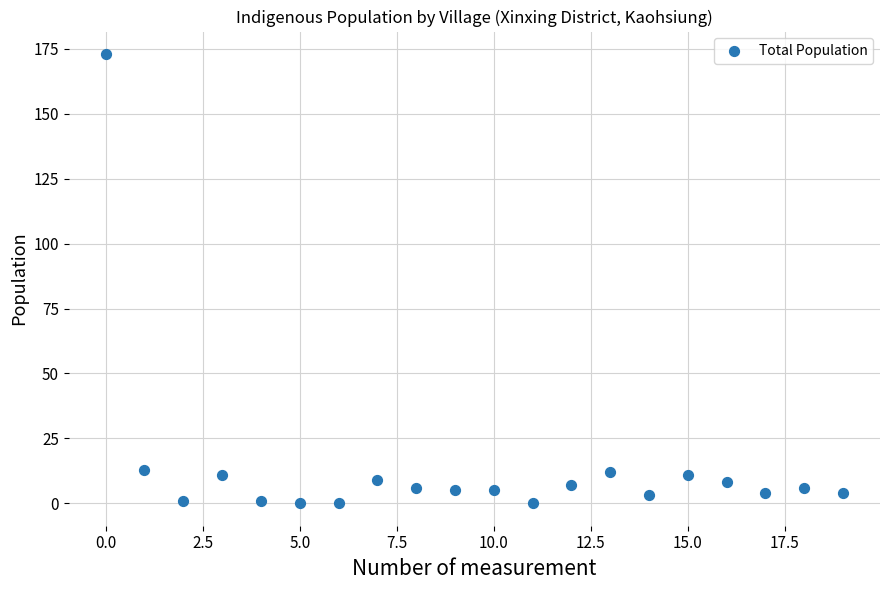

What is the range of Y values (max minus min)?

173